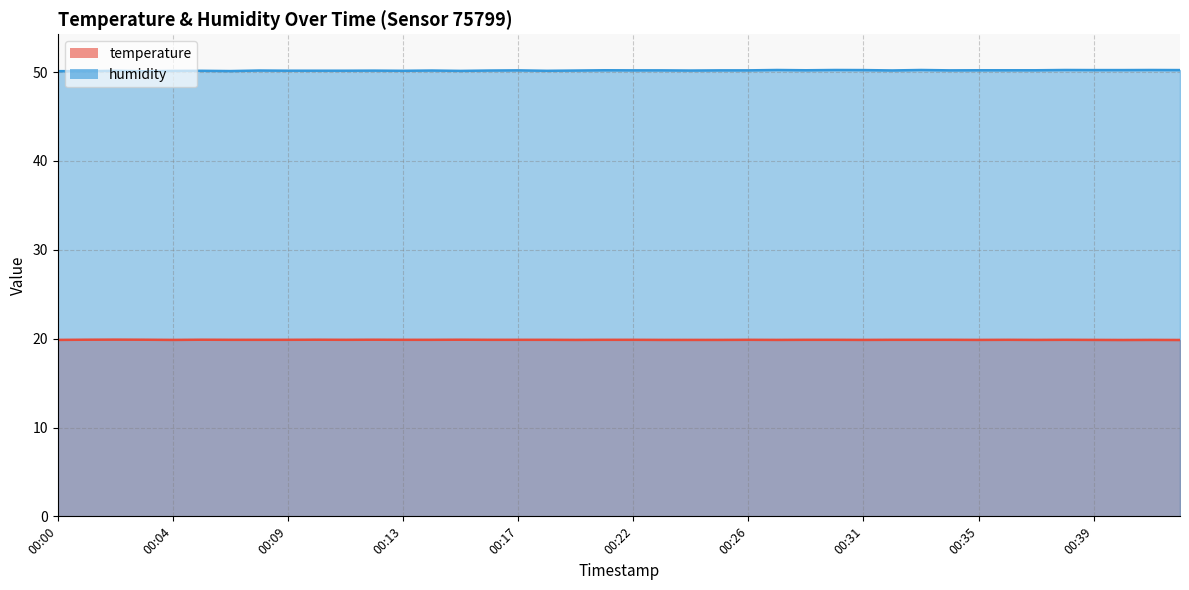

What is the sum of the humidity values at 00:41 and 00:25?

100.4